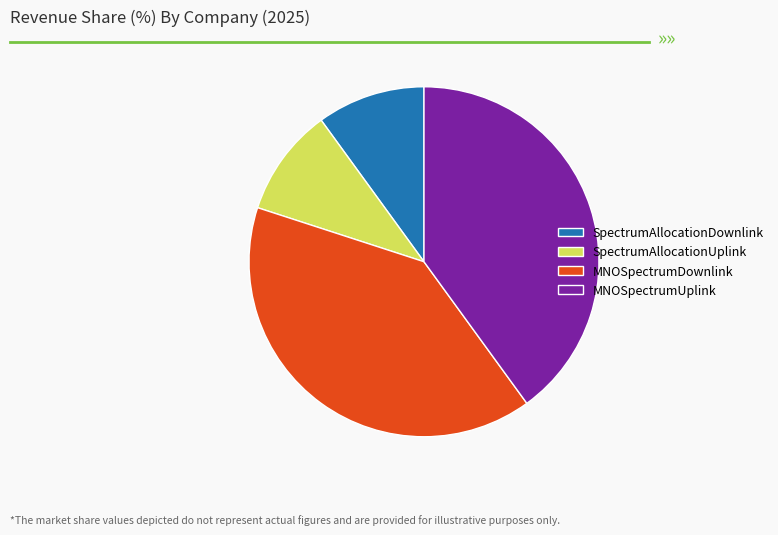

Does SpectrumAllocationUplink represent more than half of the total?

No